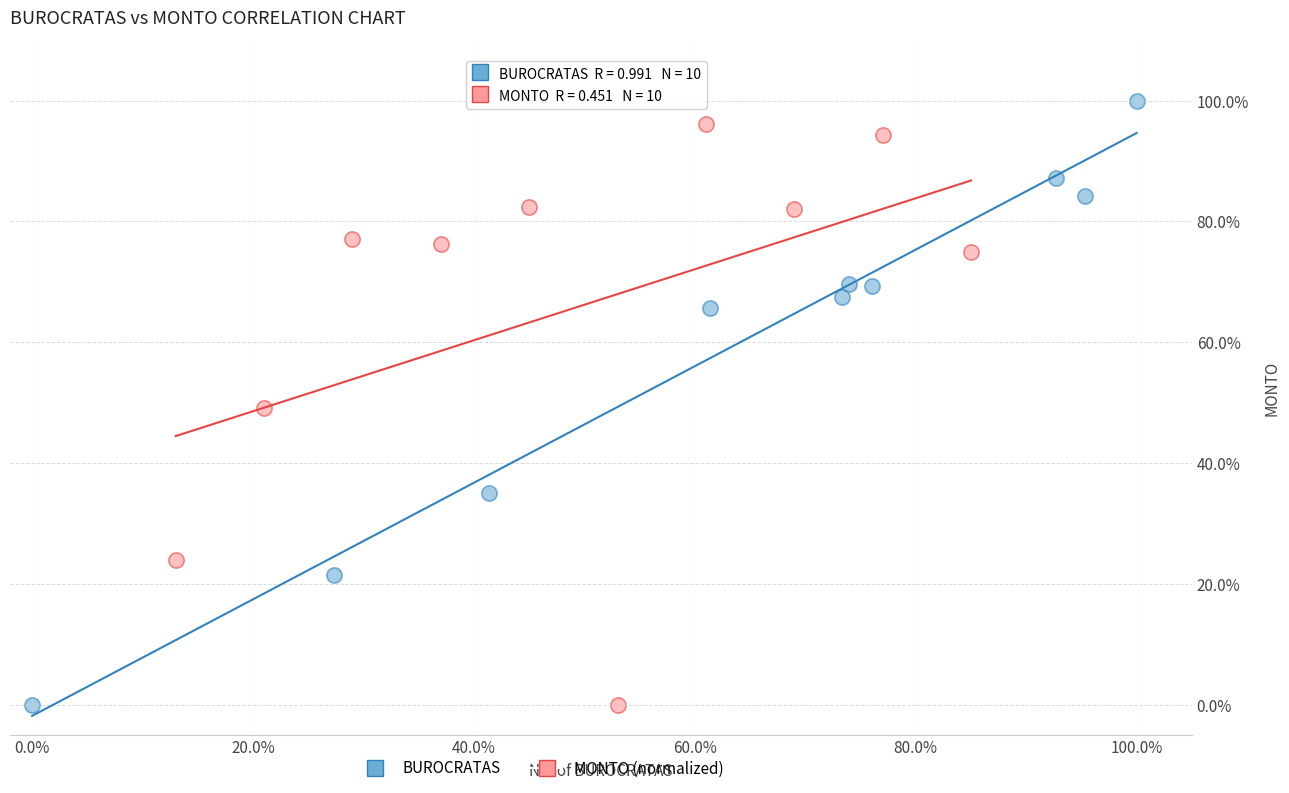

Which series has the largest Y range (max minus min)?

BUROCRATAS